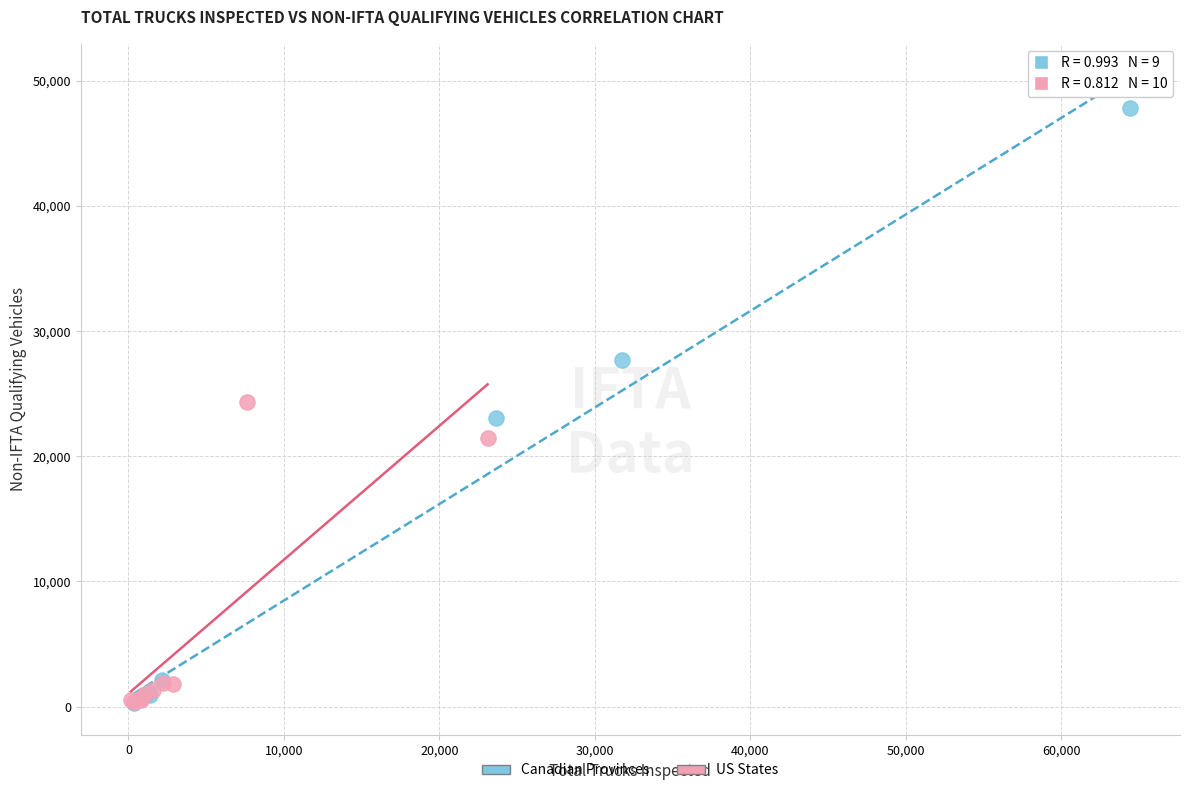

Which series has the largest Y range (max minus min)?

Canadian Provinces